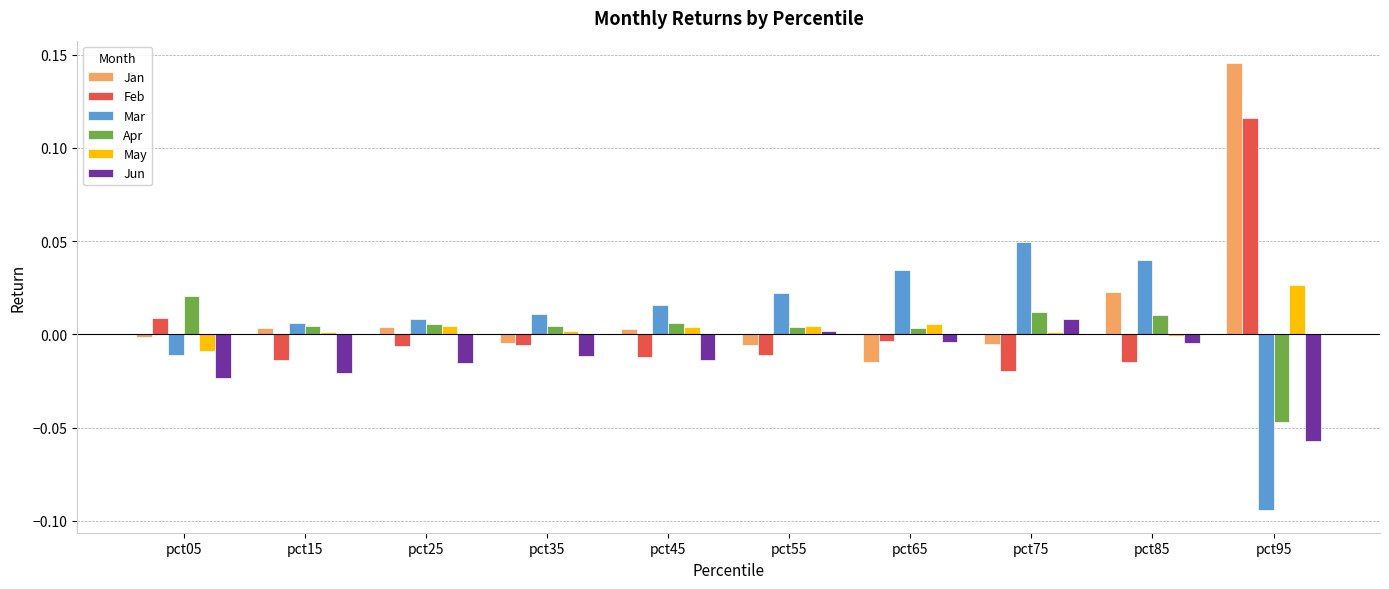

How many distinct data groups are displayed?

6